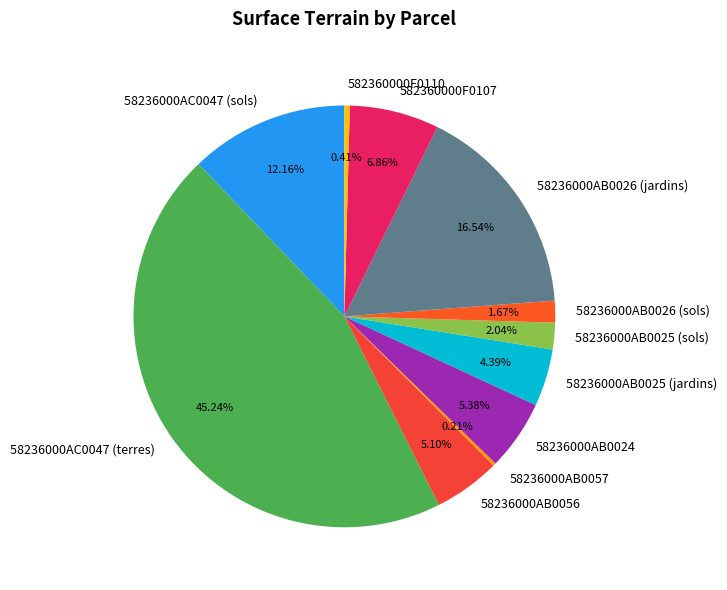

The 58236000AB0025 (sols) slice represents 11% of the pie. True or false?

False